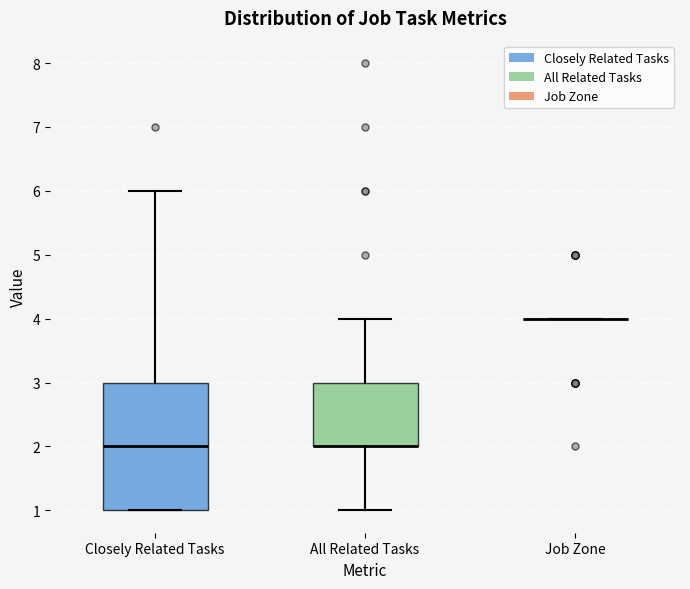

Reading left to right, transcribe this box plot: for each box, give where its median line is, the range the box spans, and where its two whiskers end, as read against the y-axis. The values are not printed on the chart, so give them approximately, as read against the axis.

Closely Related Tasks: median 2, box 1 to 3, whiskers 1 to 6
All Related Tasks: median 2 (drawn on the box's lower edge), box 2 to 3, whiskers 1 to 4
Job Zone: box collapsed to a line at 4, whiskers 4 to 4